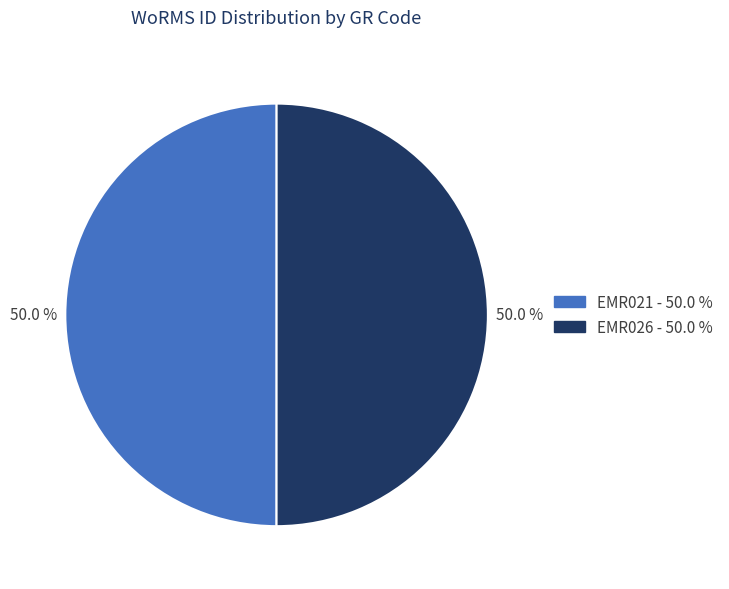

The EMR021 slice represents 50% of the pie. True or false?

True